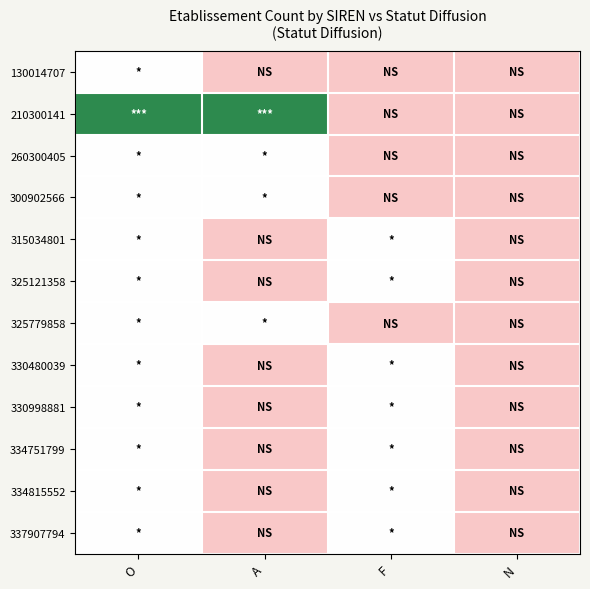

Which label corresponds to the smallest value in the chart?

A